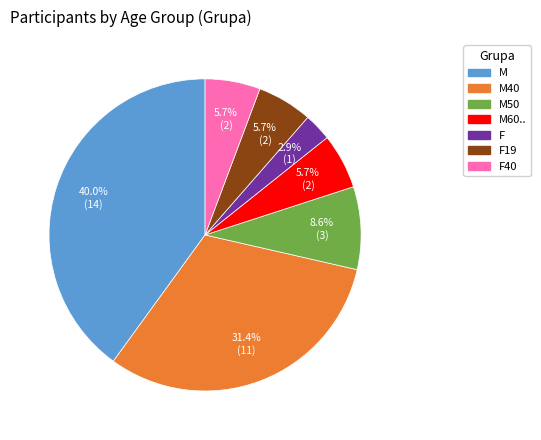

Does any single category account for the majority?

No